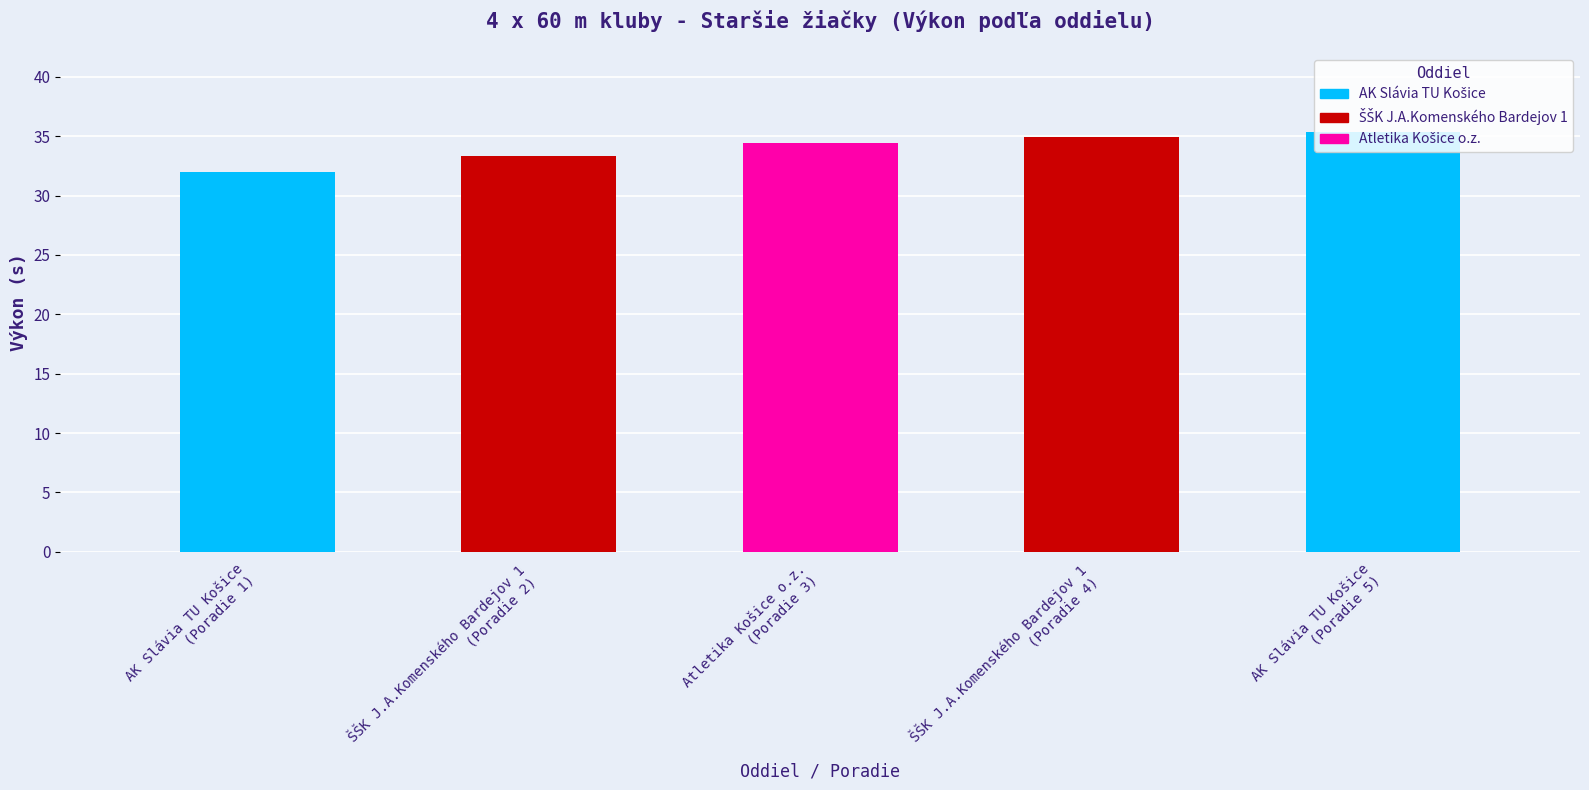

What is the difference between the second highest and minimum values?

3.0